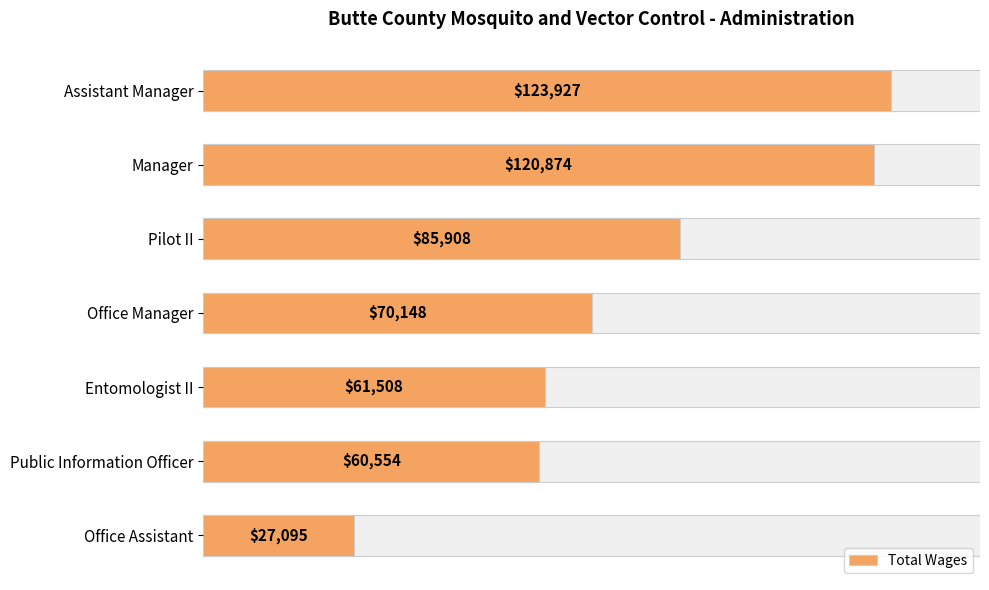

What is the sum of the values at 80000 and 40000?

147416